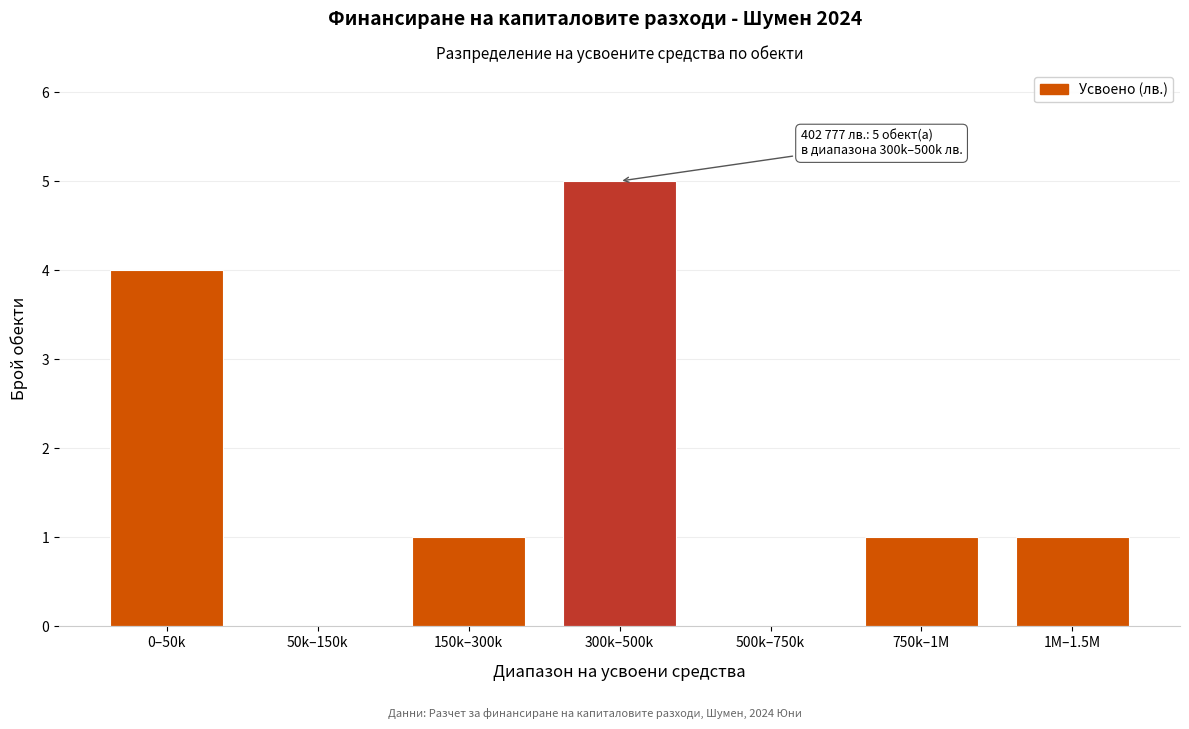

Reading left to right, what are all the values shown in this chart?

0–50k=4	50k–150k=0	150k–300k=1	300k–500k=5	500k–750k=0	750k–1M=1	1M–1.5M=1